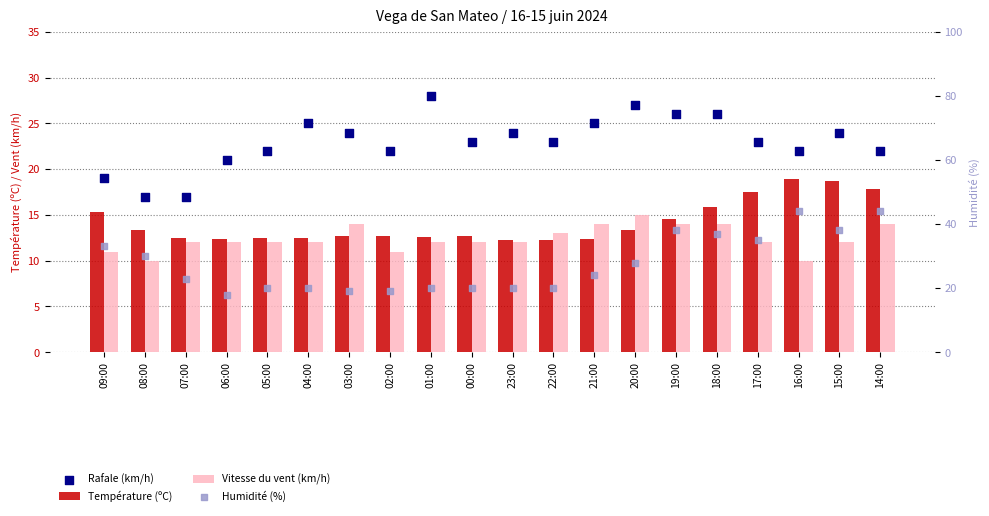

Which series contains the highest Y value?

Humidité (%)